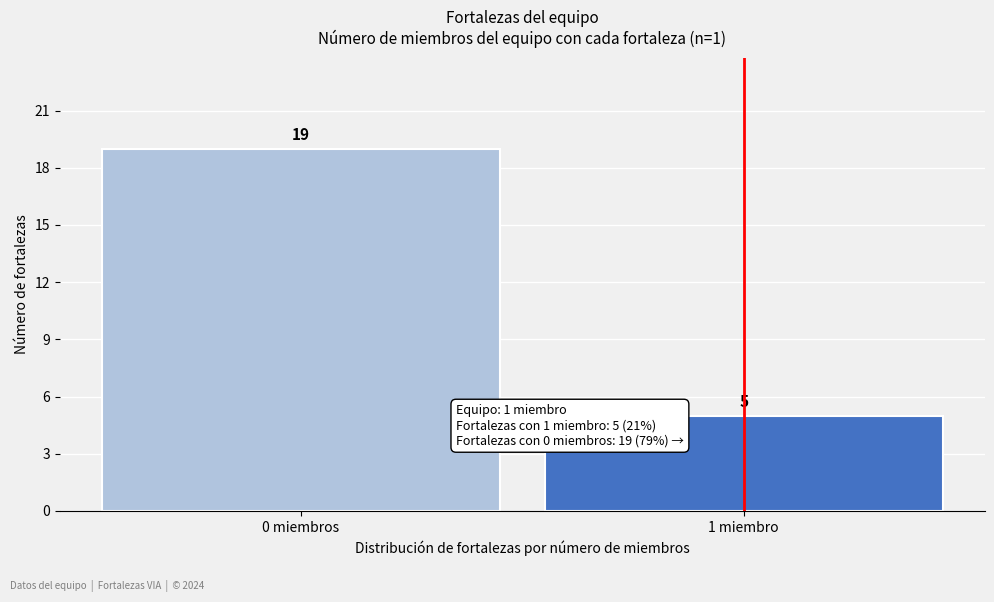

Reading left to right, what are all the values shown in this chart?

0 miembros=19	1 miembro=5